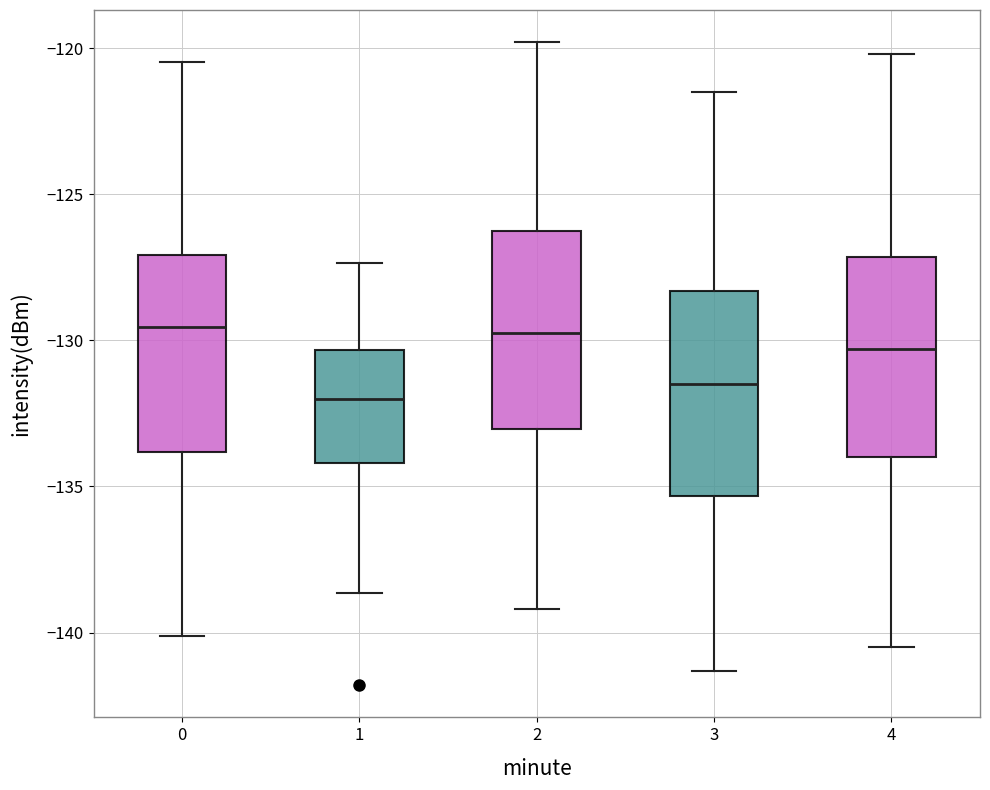

Reading left to right, read every box against the y-axis: the position of its median line, the range the box covers, and the ends of its whiskers. The values are not printed on the chart, so give them approximately, as read against the axis.

0: median -129.5, box -134.0 to -127.0, whiskers -140.0 to -120.5
1: median -132.0, box -134.0 to -130.5, whiskers -138.5 to -127.5
2: median -129.5, box -133.0 to -126.0, whiskers -139.0 to -120.0
3: median -131.5, box -135.5 to -128.5, whiskers -141.5 to -121.5
4: median -130.5, box -134.0 to -127.0, whiskers -140.5 to -120.0